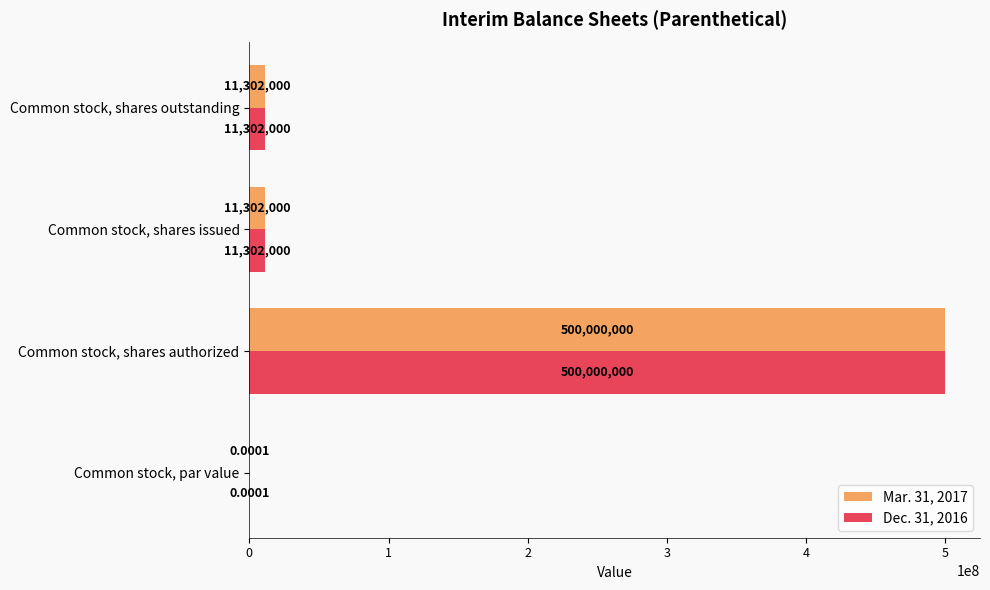

Is the value of Dec. 31, 2016 at Common stock, shares authorized greater than the value of Mar. 31, 2017 at Common stock, shares issued?

Yes